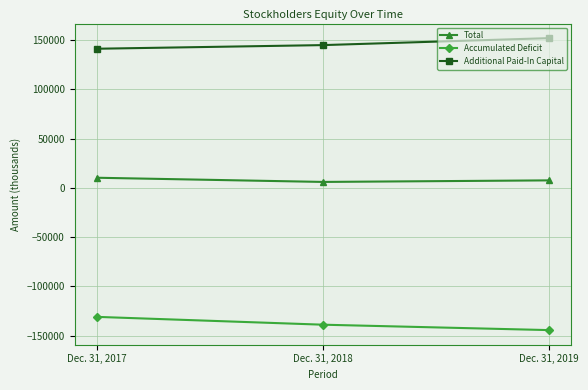

Reading right to left, list all the values displayed in this chart.

Total: 7610	6032	10275
Accumulated Deficit: -144416	-138934	-131001
Additional Paid-In Capital: 152024	144965	141277